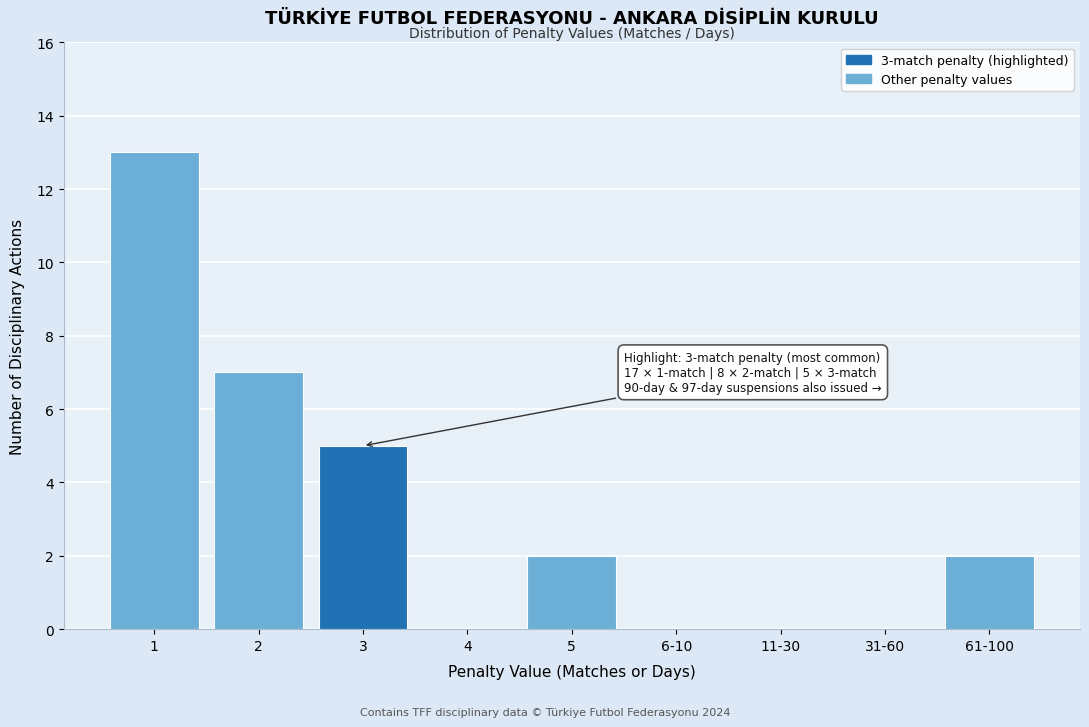

Reading left to right, list all the values displayed in this chart.

1=13	2=7	3=5	4=0	5=2	6-10=0	11-30=0	31-60=0	61-100=2